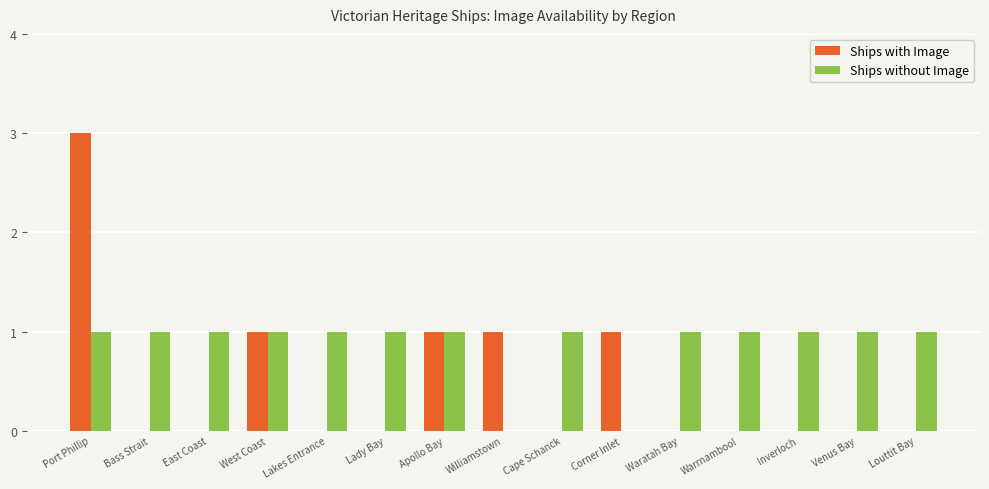

The Ships with Image series shows 0 at Corner Inlet. True or false?

False